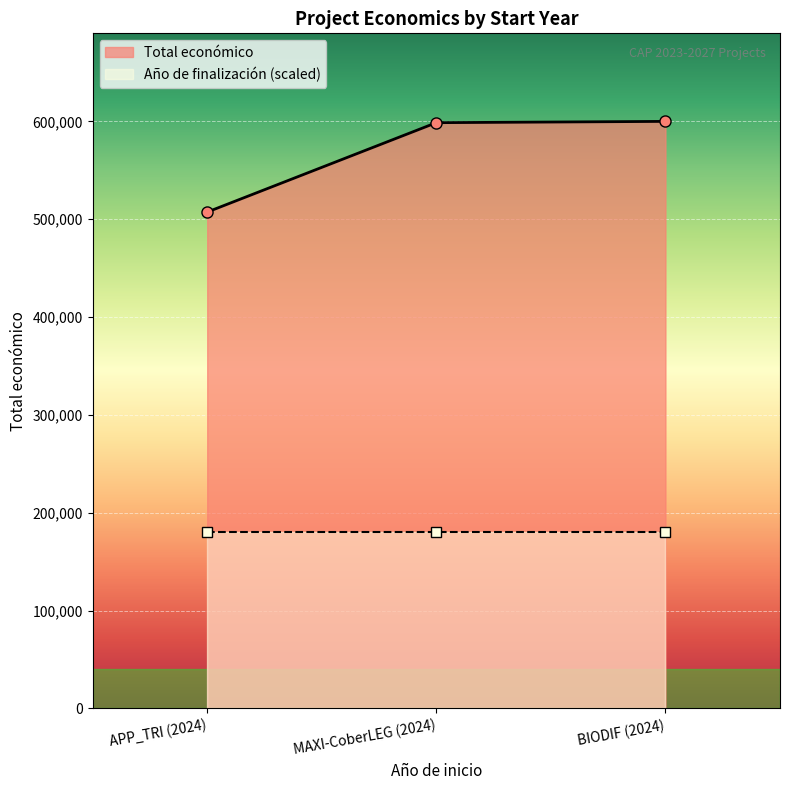

What is the label of the 3rd point from the right?

APP_TRI (2024)